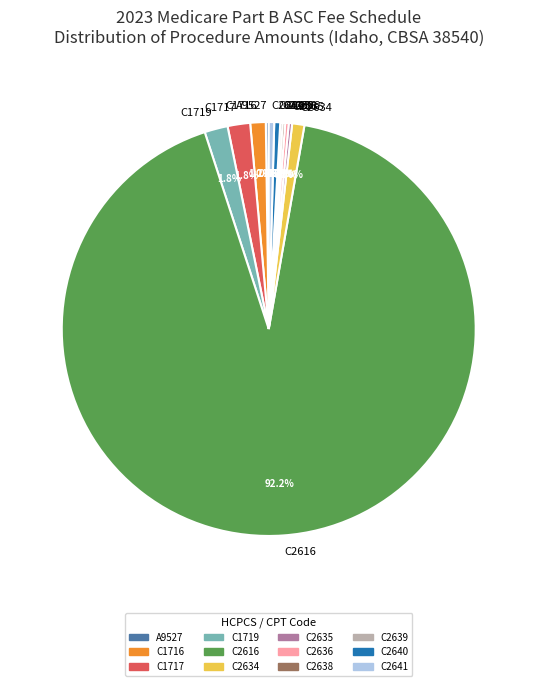

Which category has the biggest portion of the pie?

C2616